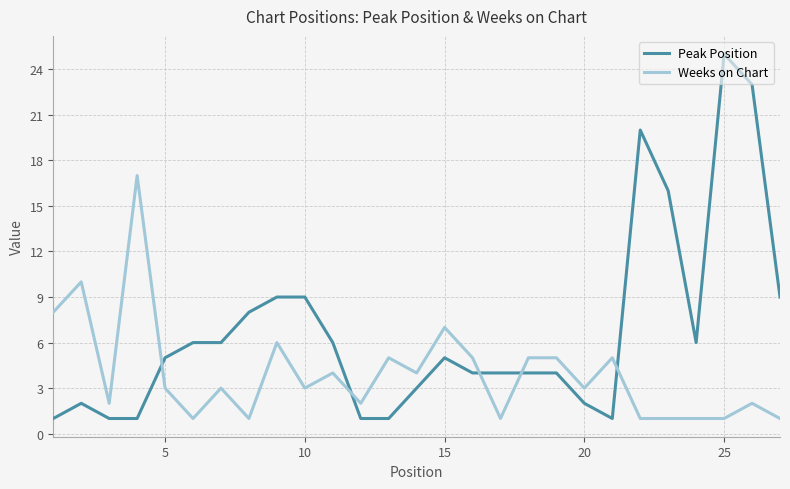

What is the maximum value shown in the chart?

25